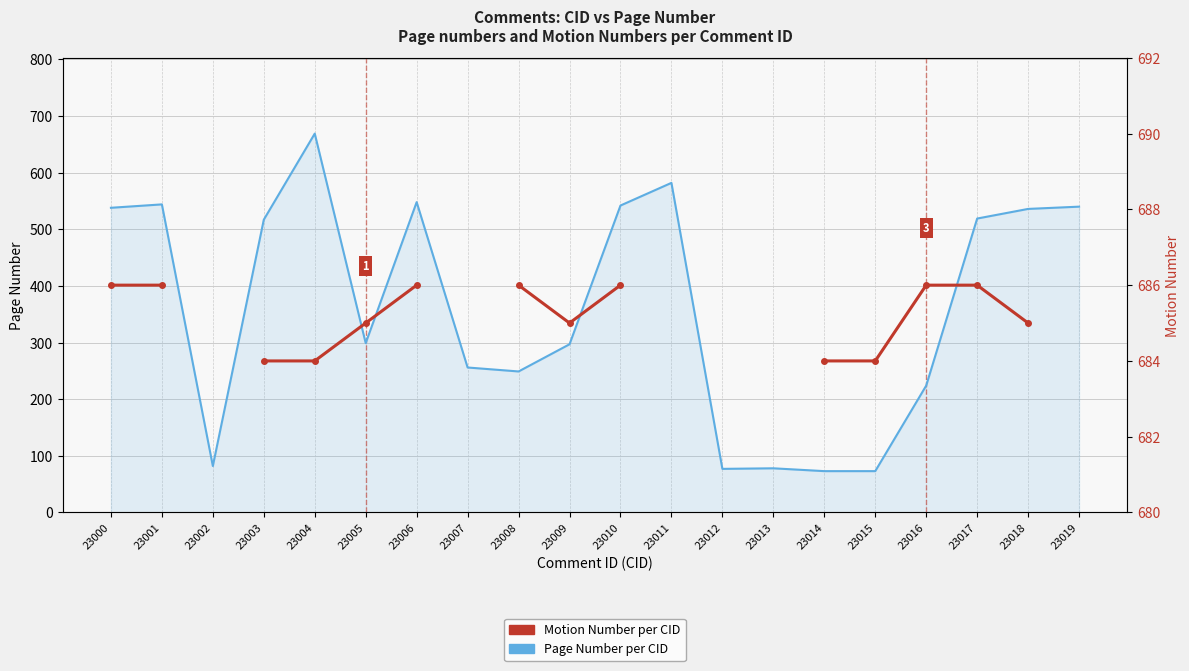

What are all the series names shown in the legend?

Page Number per CID, Motion Number per CID